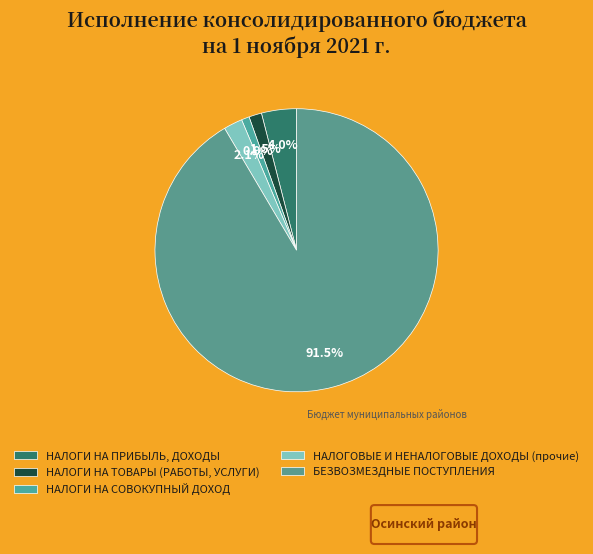

Is there a majority slice in this chart?

Yes